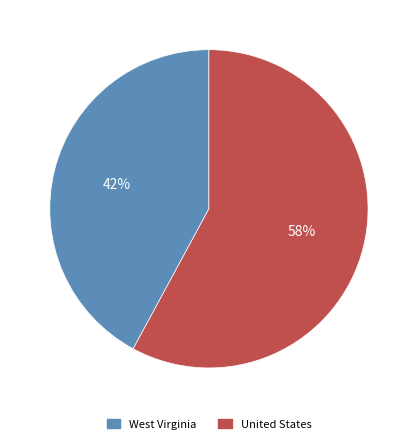

Which slice represents more than half of the pie?

United States